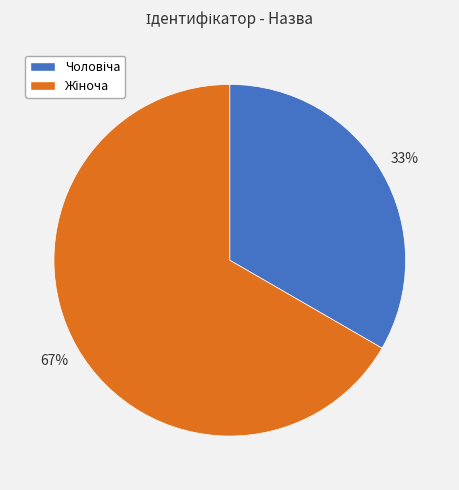

To the nearest percent, what is the average slice percentage?

50%